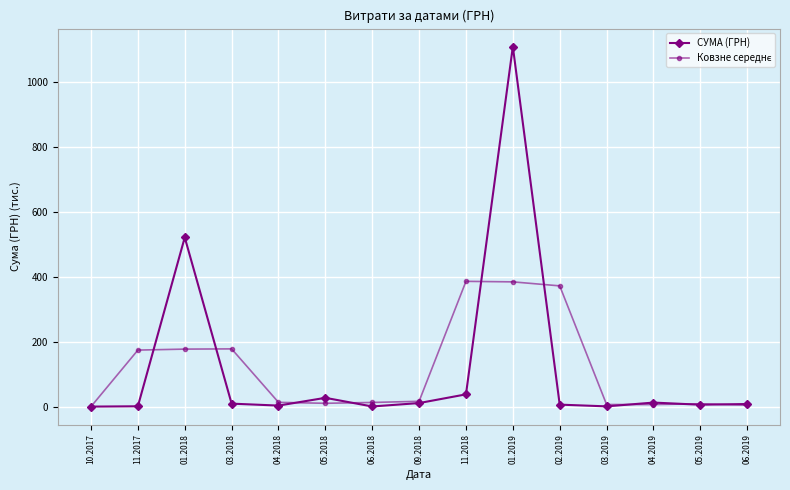

At which category is the sum across all series the highest?

01.2019